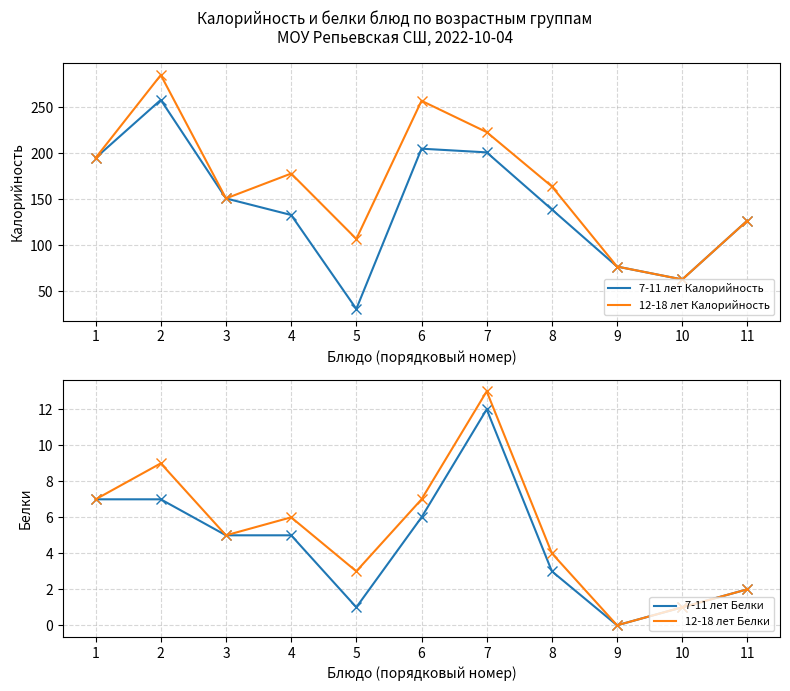

The value of 7-11 лет Белки at 6 is 8. True or false?

False